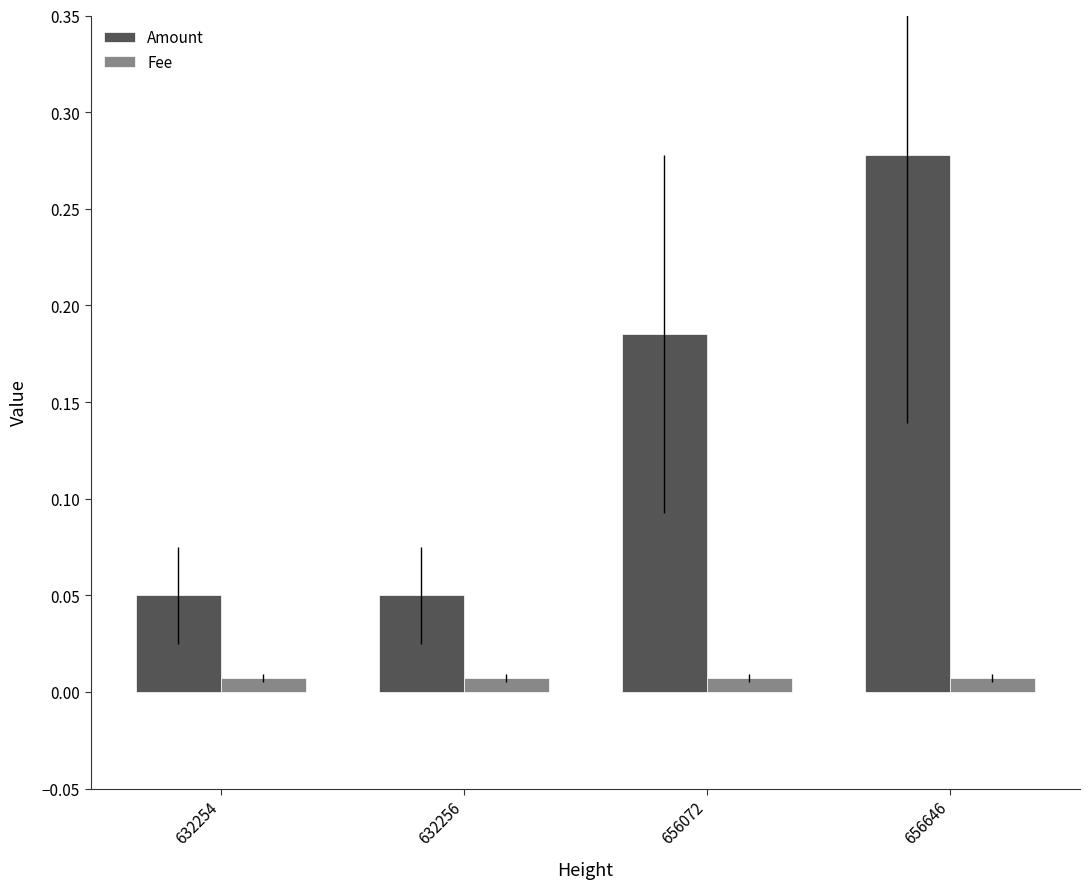

Which series has the largest range (max minus min)?

Amount